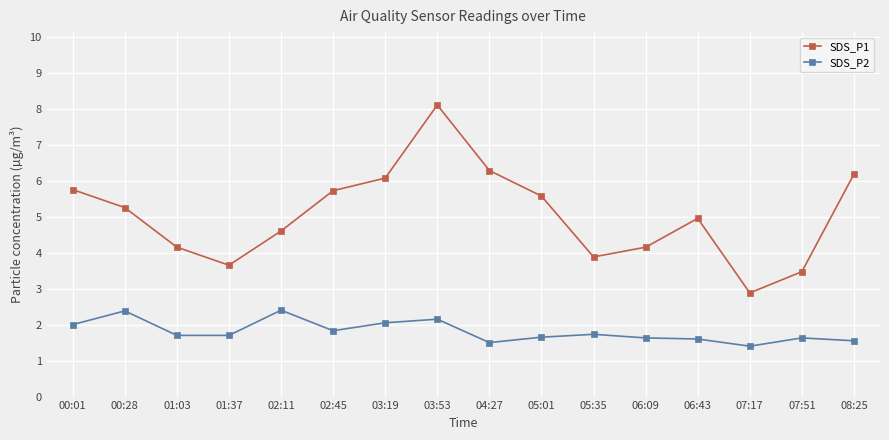

What is the difference between the highest and lowest values at 07:51?

1.8